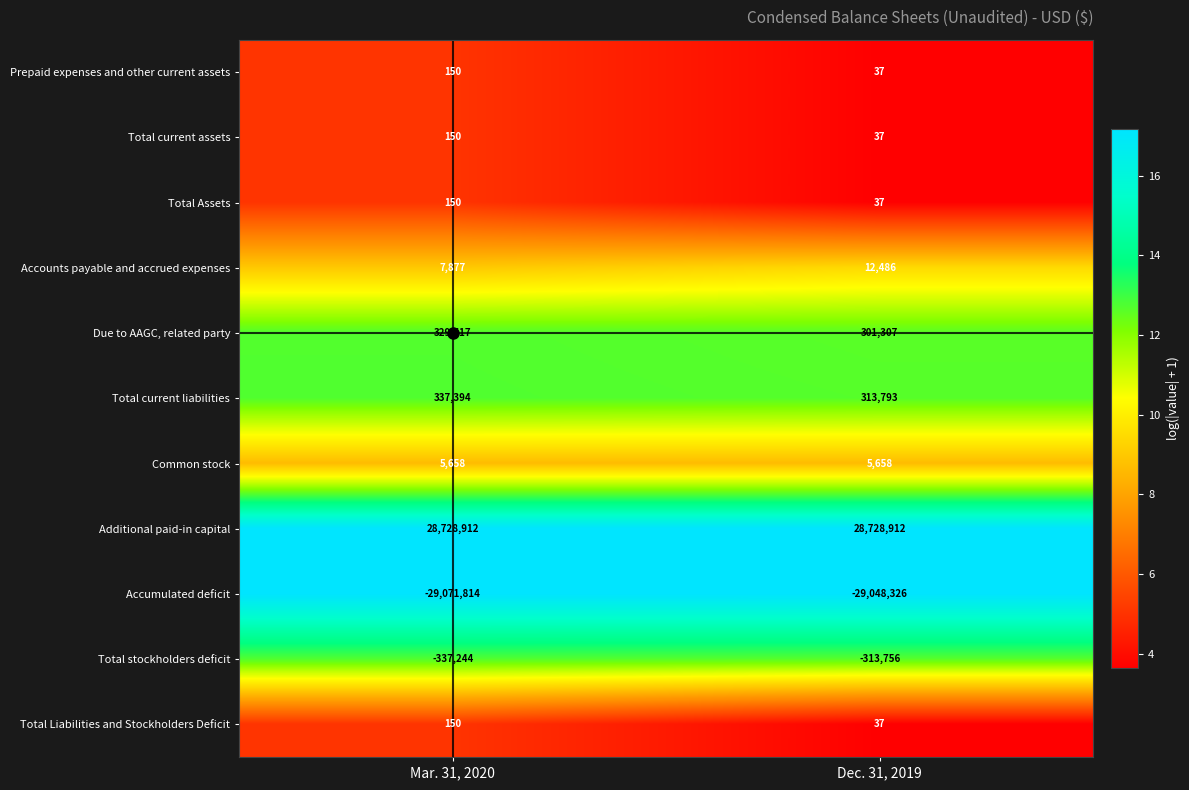

Read the Additional paid-in capital value at Dec. 31, 2019.

28728912